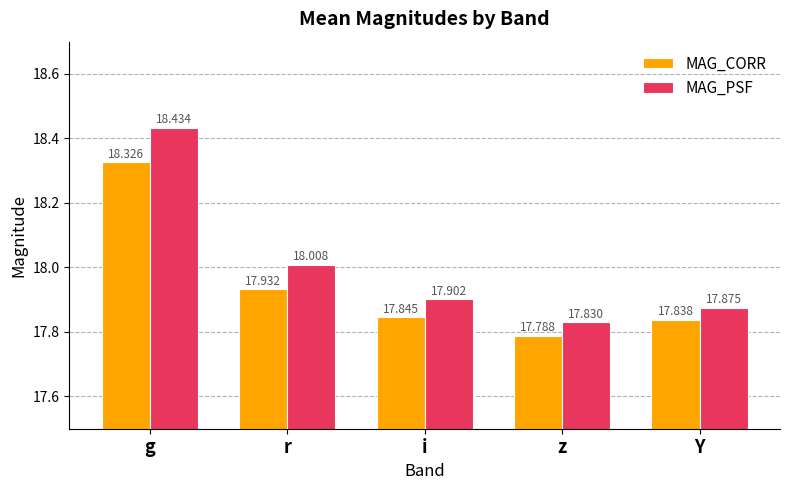

List the series in order of their overall mean, highest first.

MAG_PSF, MAG_CORR